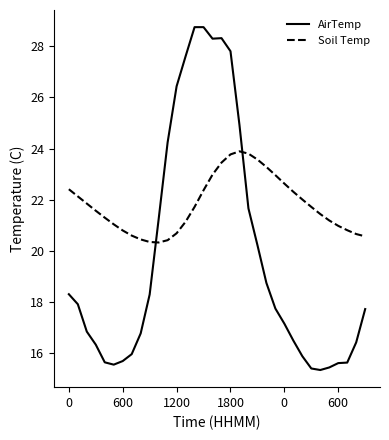

What is the greatest value displayed?

28.7